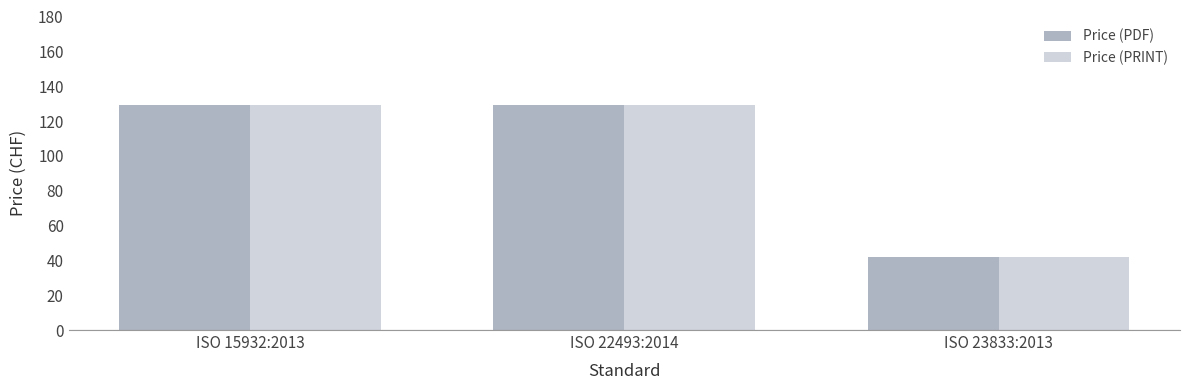

What is the label of the 2nd bar from the right?

ISO 22493:2014